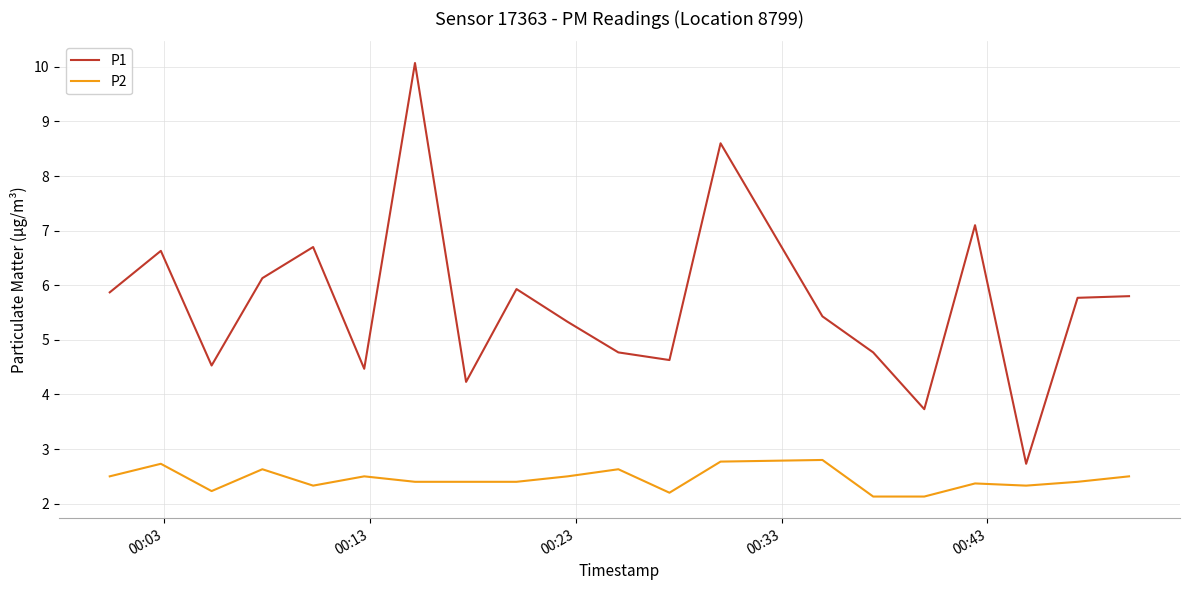

What is the sum of all P2 values?

48.9